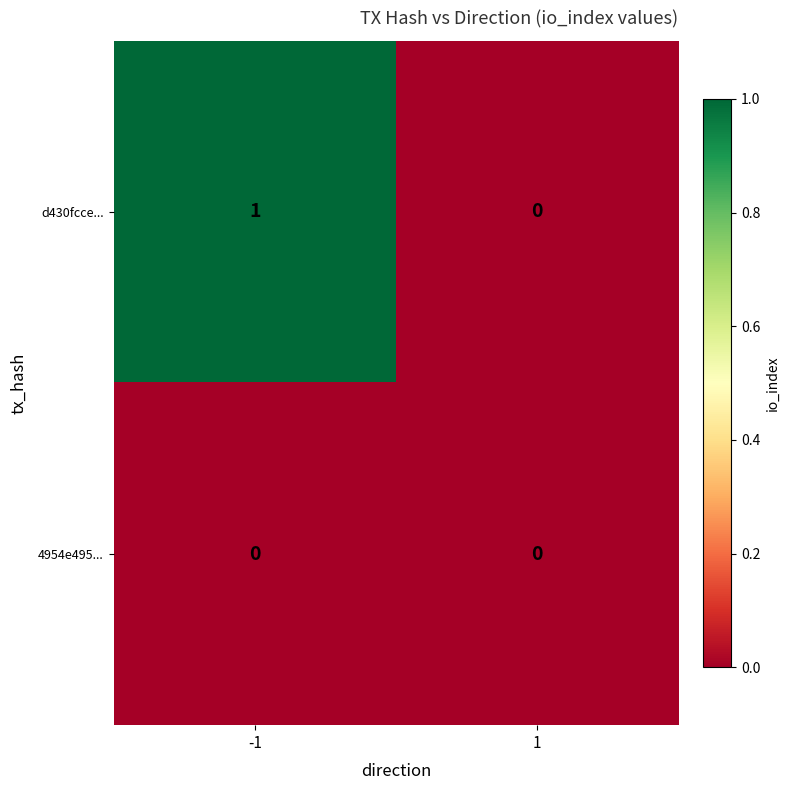

Rank the series by their average value, from highest to lowest.

d430fcce..., 4954e495...